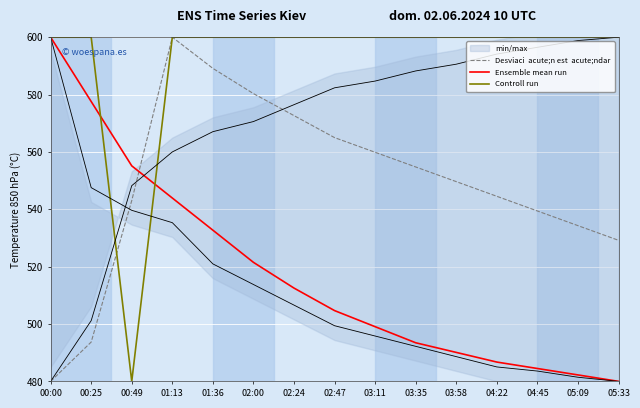

Between 04:22 and 04:45, which series saw the biggest shift?

Desviaci  acute;n est  acute;ndar